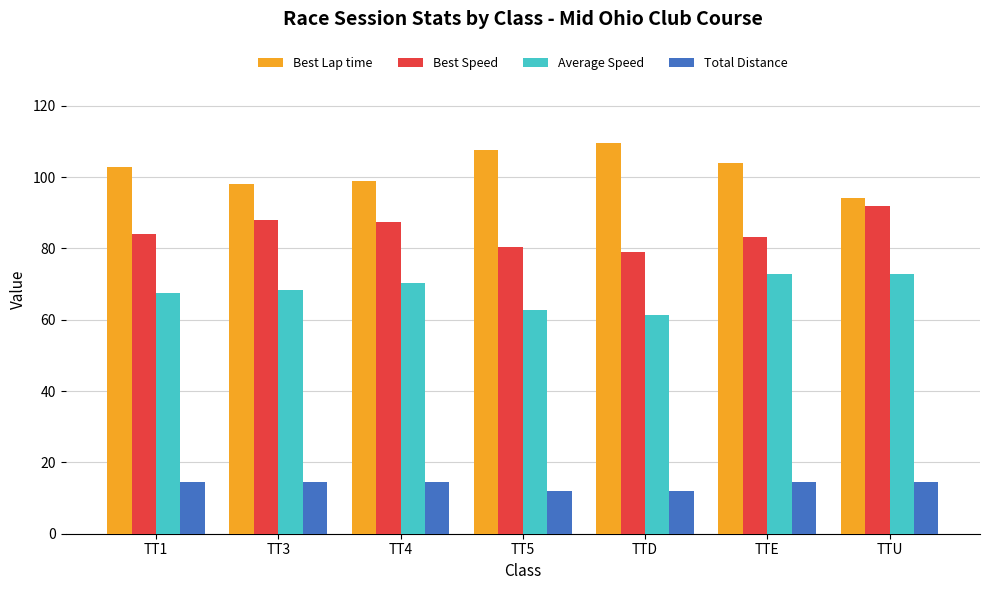

What is the difference between the maximum and minimum values in the Total Distance series?

2.4